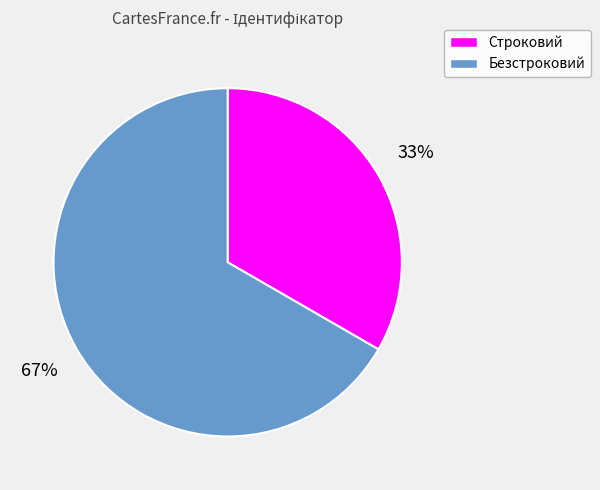

Approximately how many times larger is the value at Безстроковий compared to Строковий?

2.0